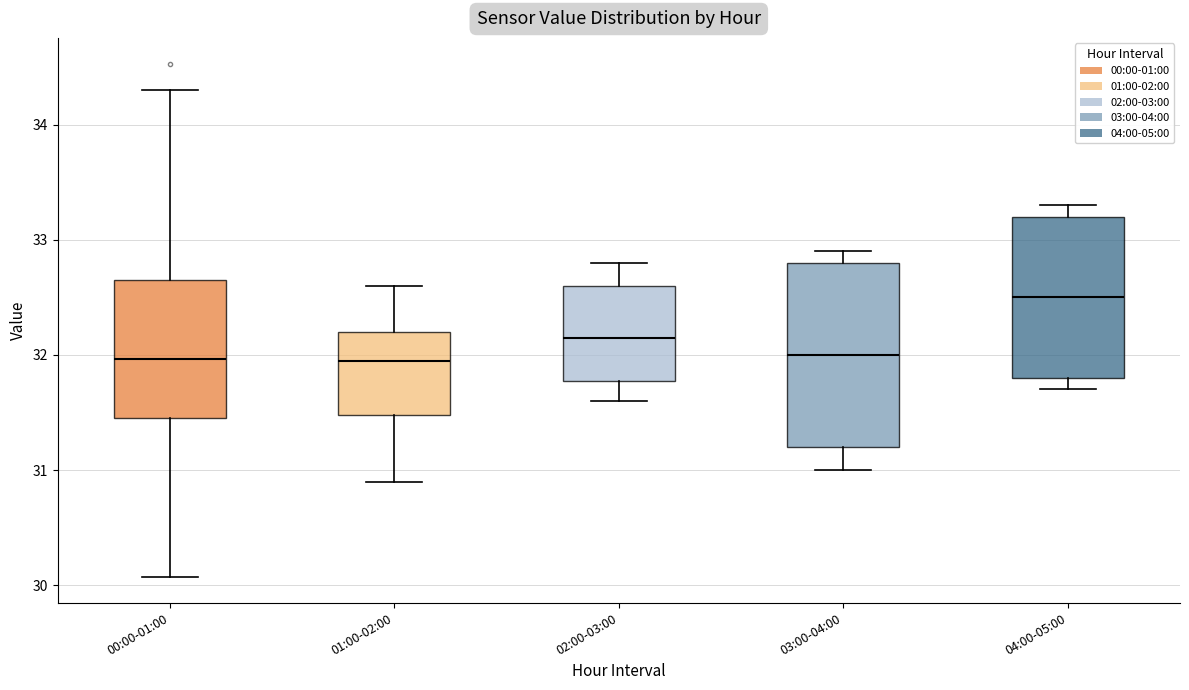

Reading left to right, read every box against the y-axis: the position of its median line, the range the box covers, and the ends of its whiskers. The values are not printed on the chart, so give them approximately, as read against the axis.

00:00-01:00: median 32.0, box 31.5 to 32.6, whiskers 30.1 to 34.3
01:00-02:00: median 32.0, box 31.5 to 32.2, whiskers 30.9 to 32.6
02:00-03:00: median 32.2, box 31.8 to 32.6, whiskers 31.6 to 32.8
03:00-04:00: median 32.0, box 31.2 to 32.8, whiskers 31.0 to 32.9
04:00-05:00: median 32.5, box 31.8 to 33.2, whiskers 31.7 to 33.3